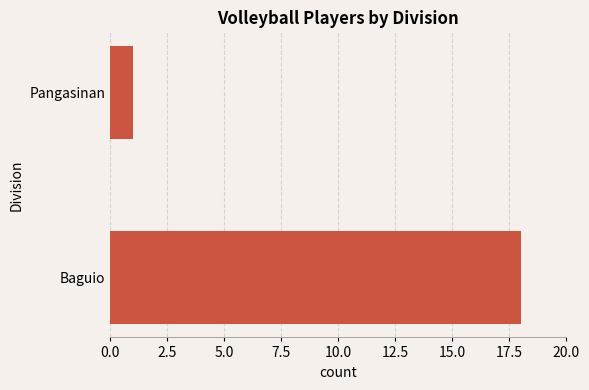

How many data points are less than 18?

1